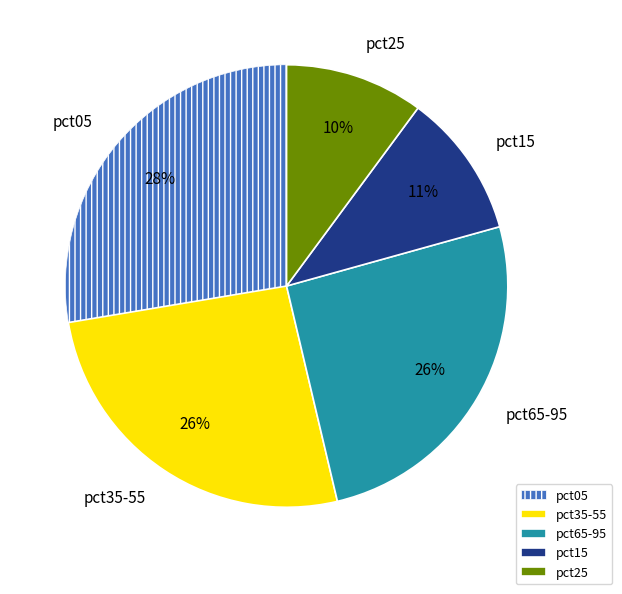

Count the number of slices in the pie.

5